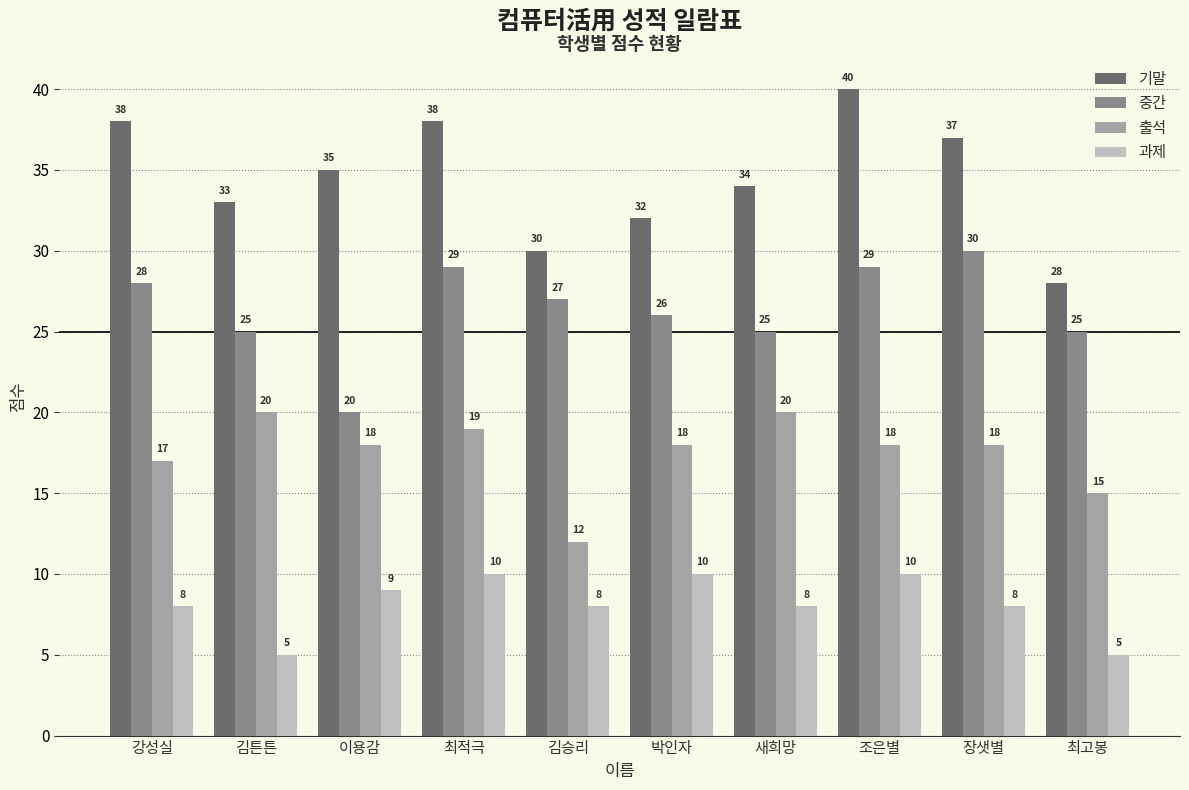

Rank the series by their average value, from lowest to highest.

과제, 출석, 중간, 기말